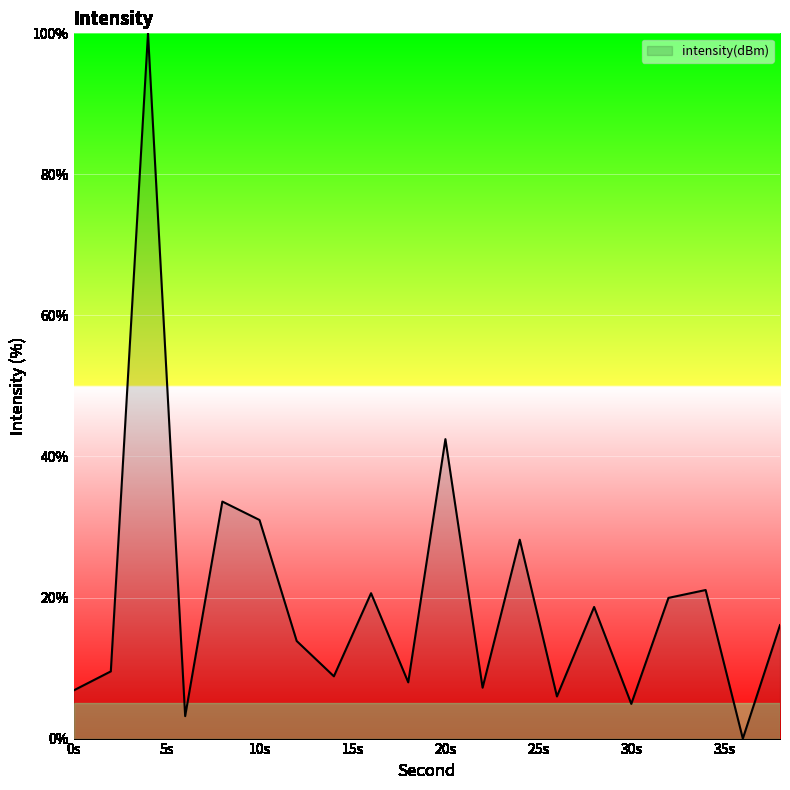

What is the difference between the maximum and minimum values?

100.0